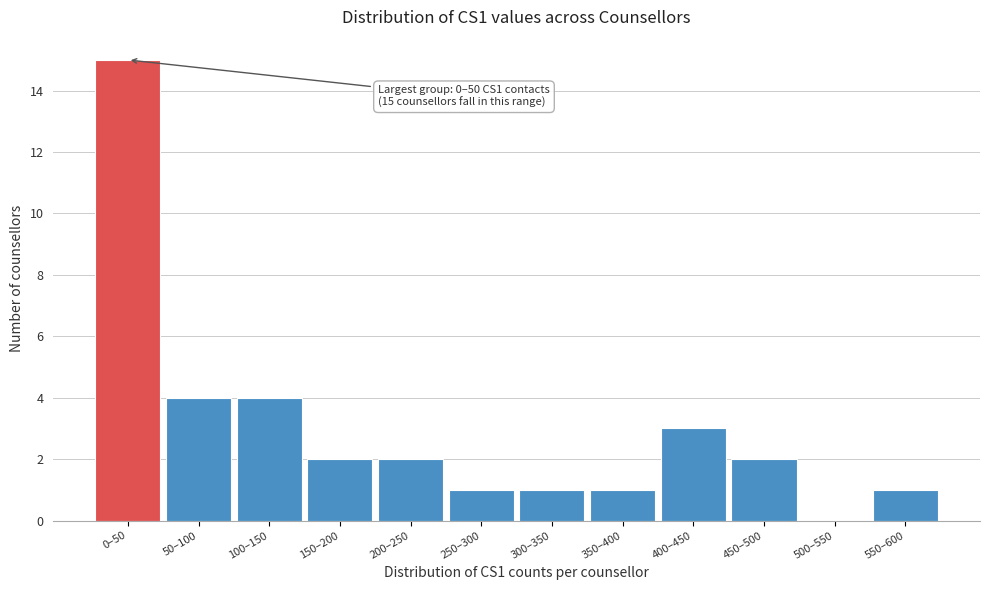

Reading left to right, extract all data points from this chart.

0–50=15	50–100=4	100–150=4	150–200=2	200–250=2	250–300=1	300–350=1	350–400=1	400–450=3	450–500=2	500–550=0	550–600=1